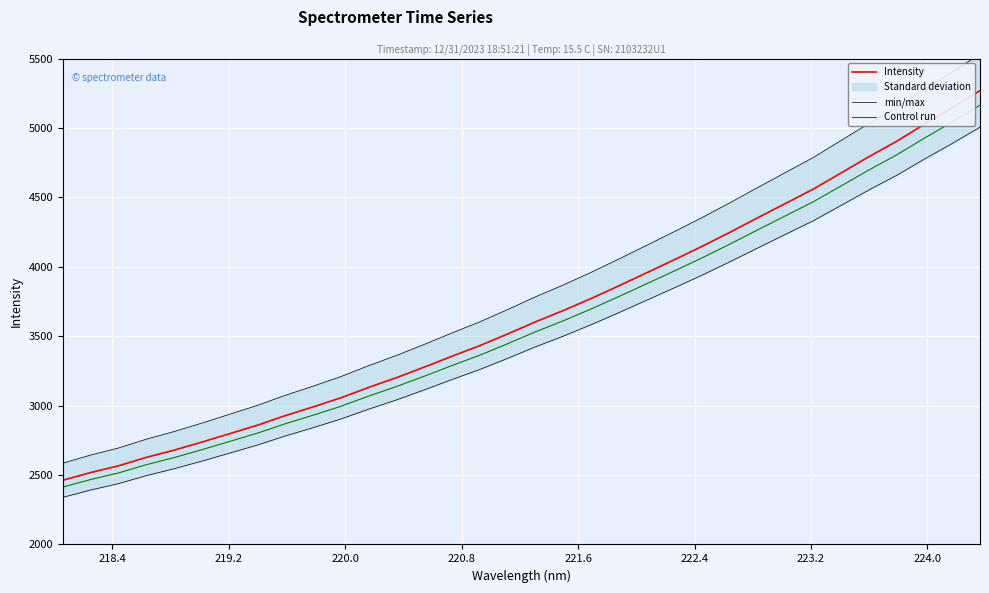

True or false: Intensity and Control run cross at least once.

False